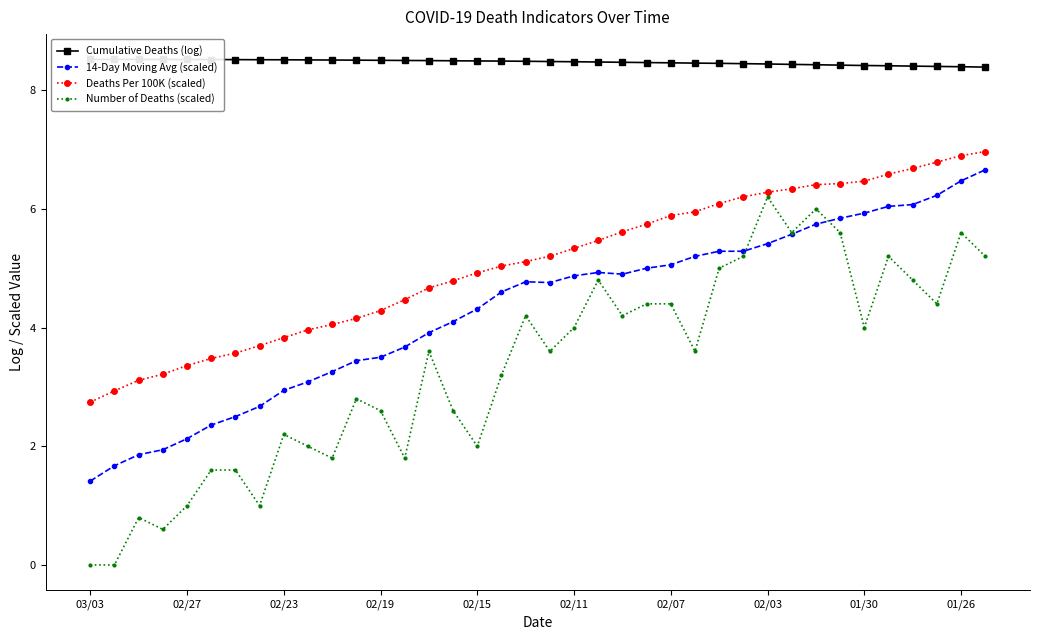

Between 17 and 34, which series saw the biggest shift?

Deaths Per 100K (scaled)